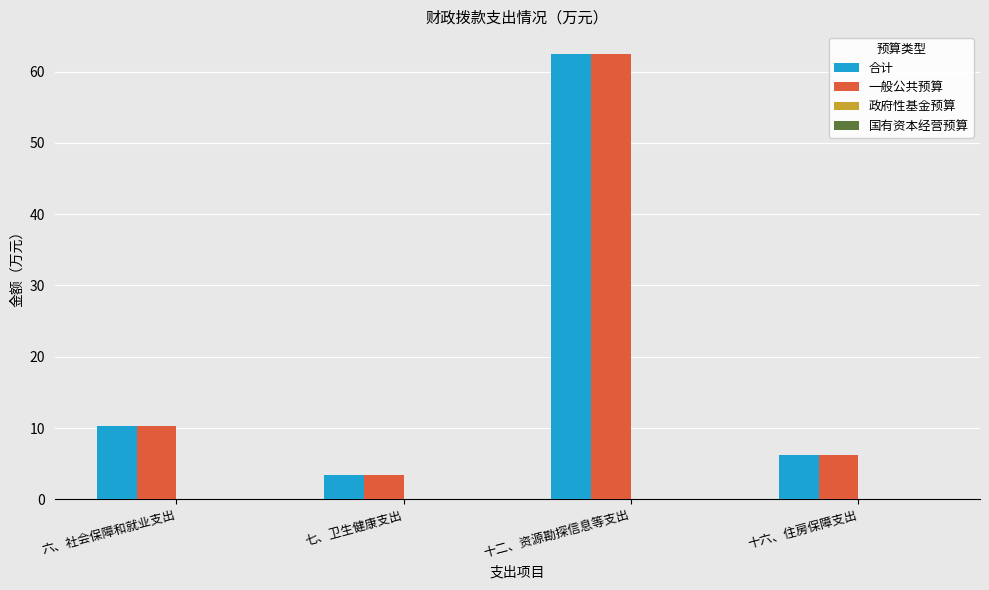

Count the number of data series in this chart.

2